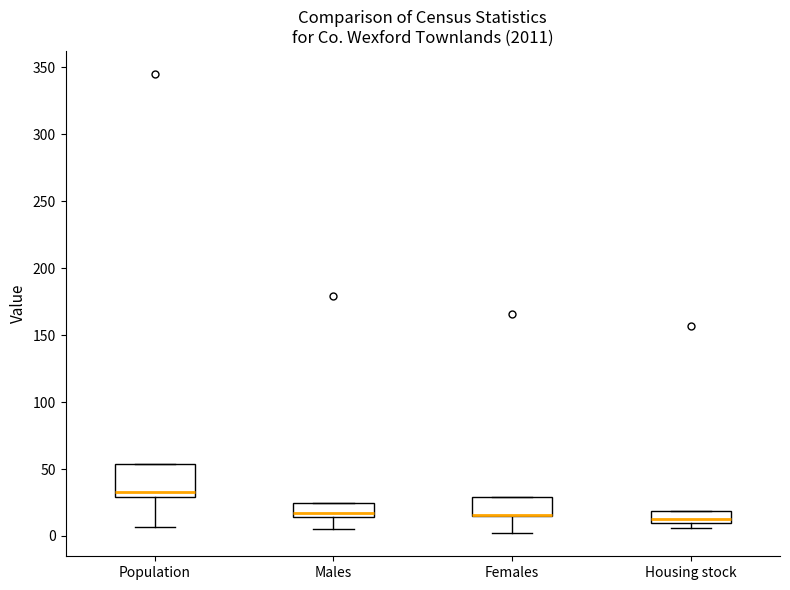

Reading left to right, read every box against the y-axis: the position of its median line, the range the box covers, and the ends of its whiskers. The values are not printed on the chart, so give them approximately, as read against the axis.

Population: median 35, box 30 to 55, whiskers 5 to 55
Males: median 15 (just above the box's lower edge), box 15 to 25, whiskers 5 to 25
Females: median 15 (drawn on the box's lower edge), box 15 to 30, whiskers 0 to 30
Housing stock: median 15, box 10 to 20, whiskers 5 to 20